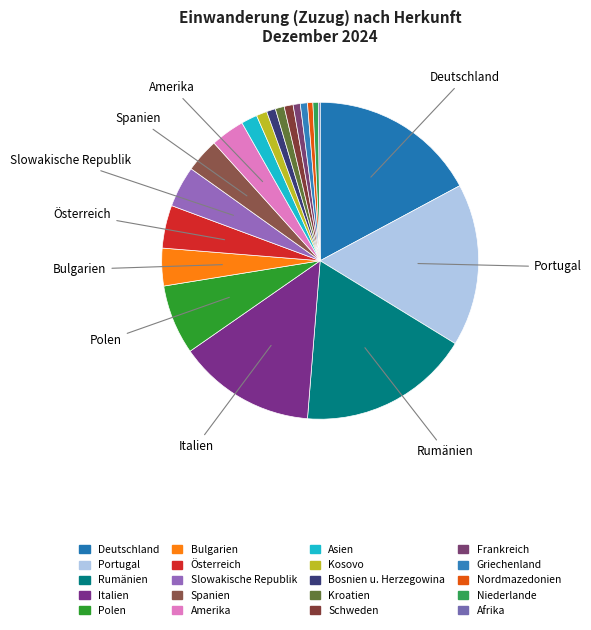

True or false: Niederlande accounts for 1% of the total.

True